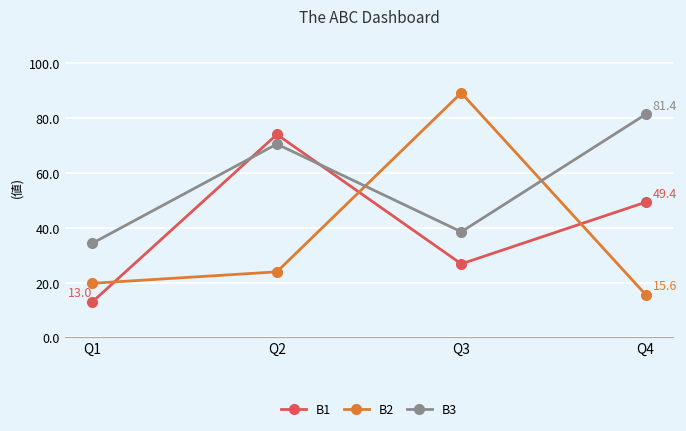

List the labels in order of B1 value, smallest first.

Q1, Q3, Q4, Q2